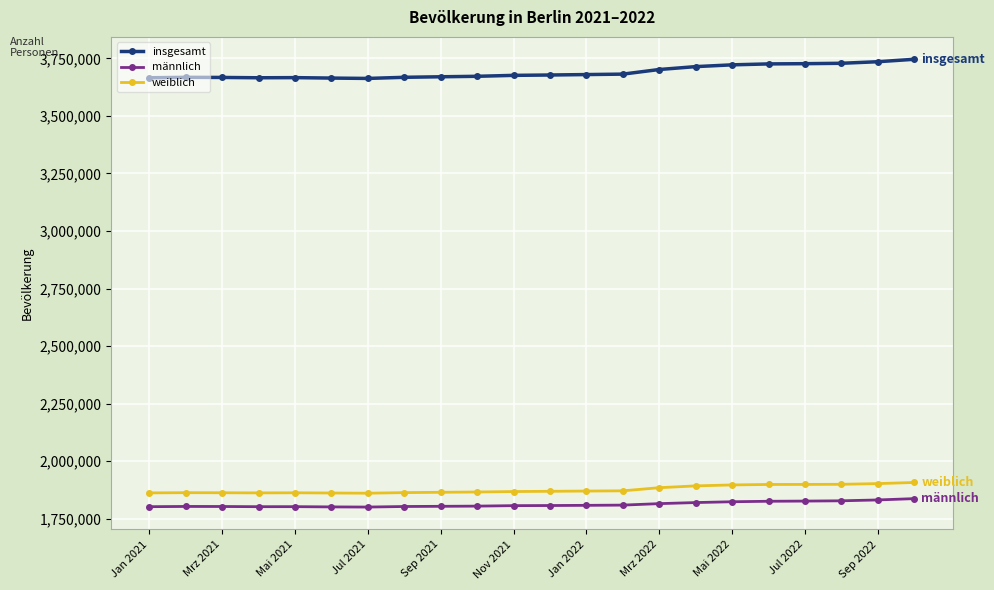

How many data points in insgesamt are less than 3677472?

11